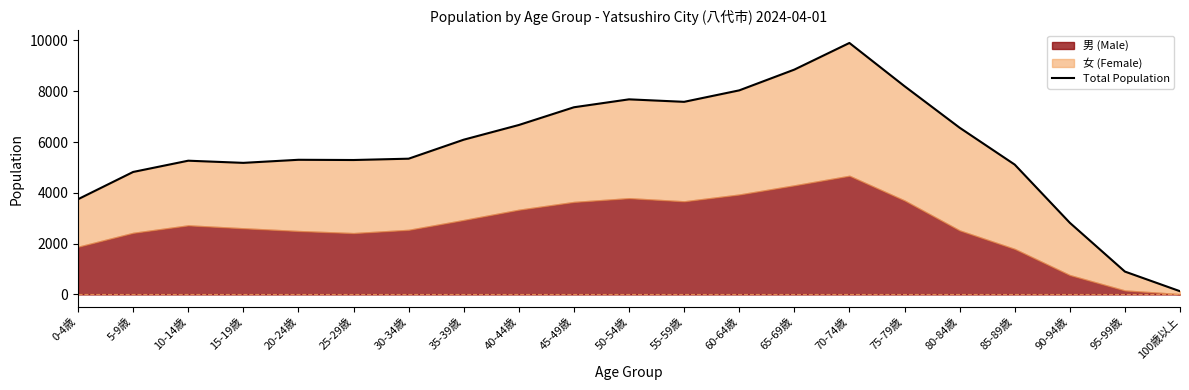

Reading left to right, transcribe all the data shown in this chart.

0-4歳=3749	5-9歳=4822	10-14歳=5265	15-19歳=5180	20-24歳=5301	25-29歳=5292	30-34歳=5344	35-39歳=6092	40-44歳=6670	45-49歳=7368	50-54歳=7680	55-59歳=7582	60-64歳=8033	65-69歳=8850	70-74歳=9899	75-79歳=8198	80-84歳=6564	85-89歳=5112	90-94歳=2822	95-99歳=901	100歳以上=128